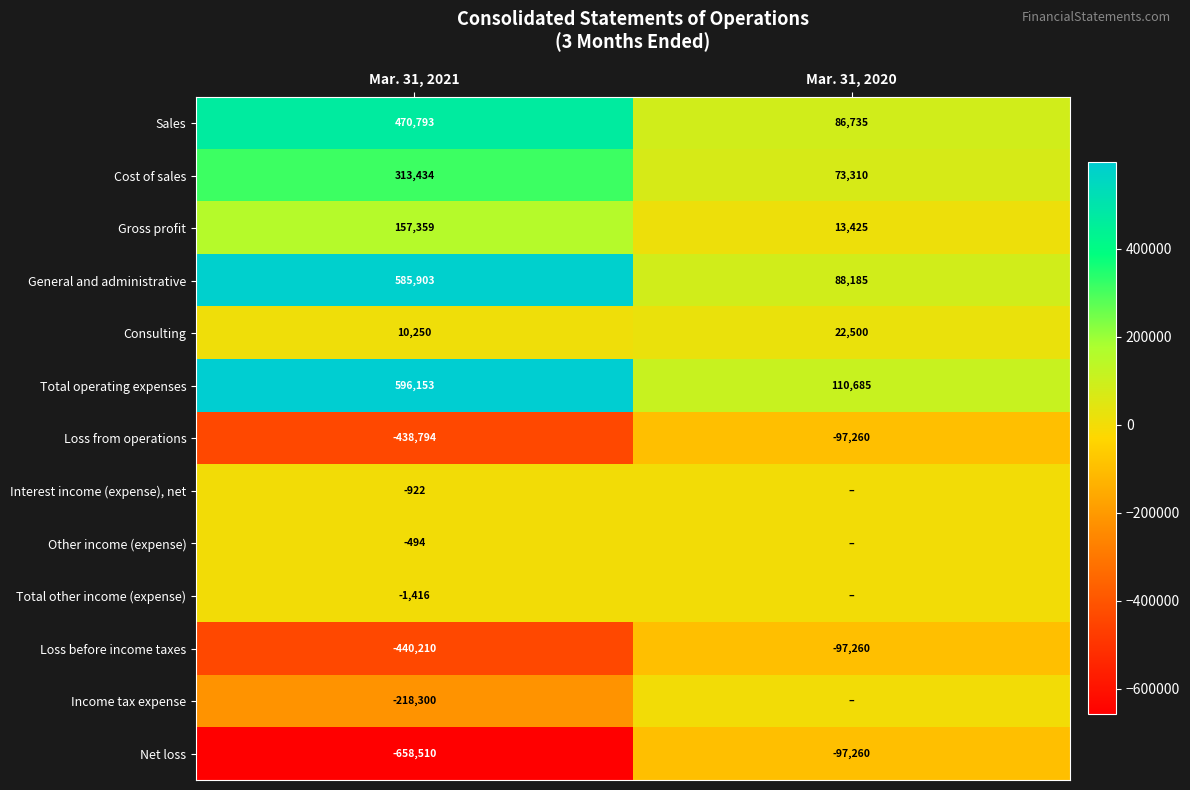

Which category has the highest value in the Gross profit series?

Mar. 31, 2021